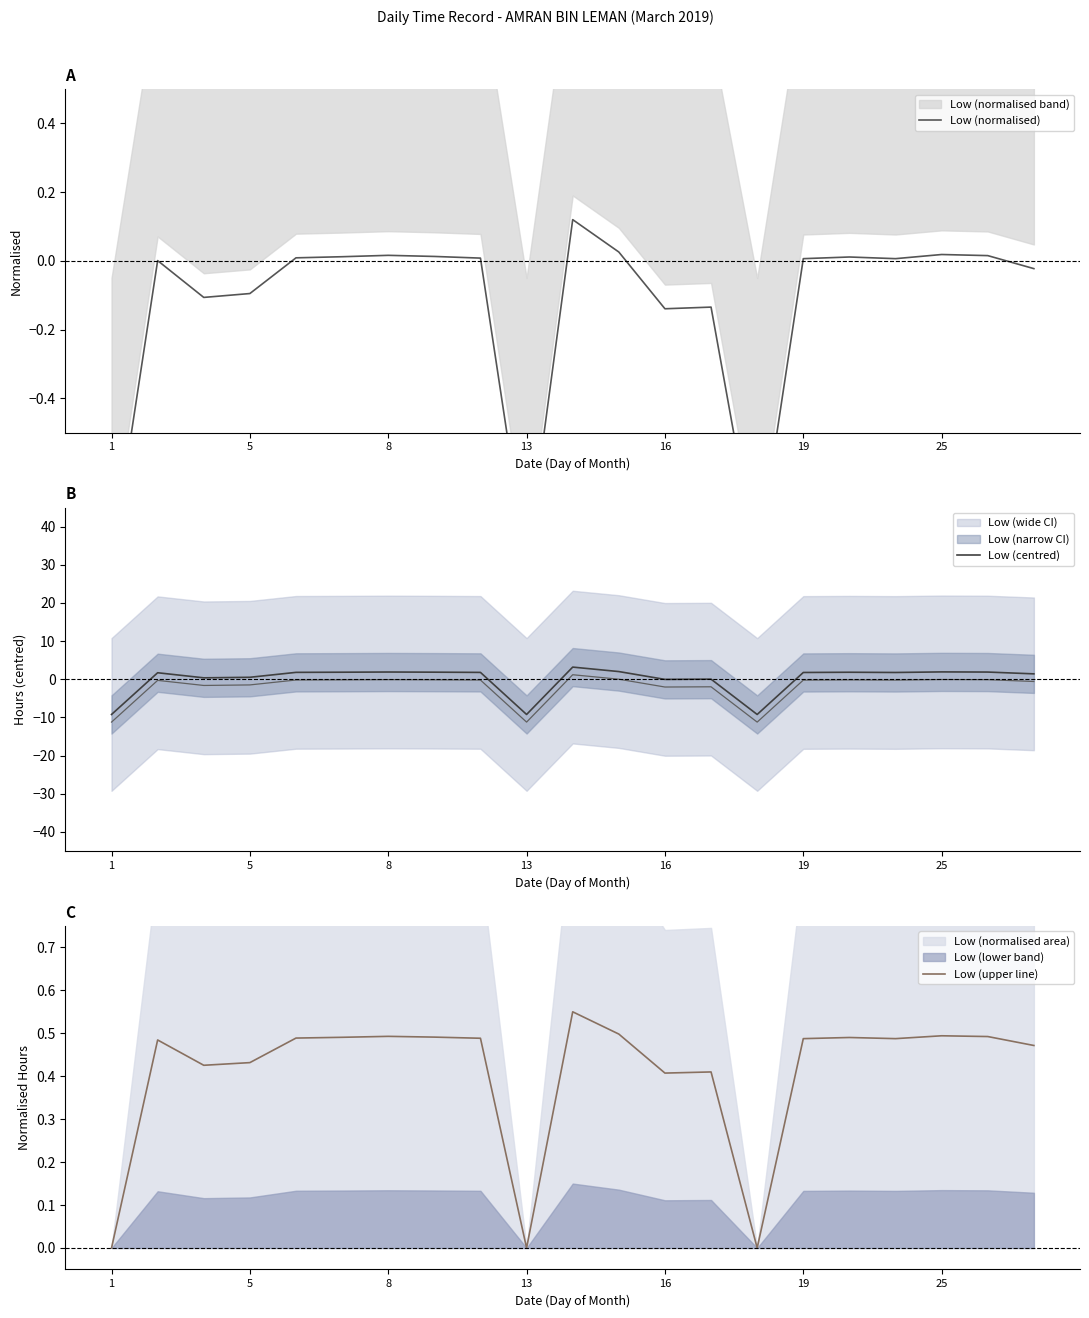

Reading left to right, extract all data points from this chart.

Low (normalised): -0.9	0.0	-0.1	-0.1	0.0	0.0	0.0	0.0	0.0	-0.9	0.1	0.0	-0.1	-0.1	-0.9	0.0	0.0	0.0	0.0	0.0	-0.0
Low (centred): -9.2	1.7	0.4	0.5	1.8	1.8	1.9	1.9	1.8	-9.2	3.2	2.0	-0.0	0.0	-9.2	1.8	1.8	1.8	1.9	1.9	1.4
Low (upper line): 0.0	0.5	0.4	0.4	0.5	0.5	0.5	0.5	0.5	0.0	0.6	0.5	0.4	0.4	0.0	0.5	0.5	0.5	0.5	0.5	0.5